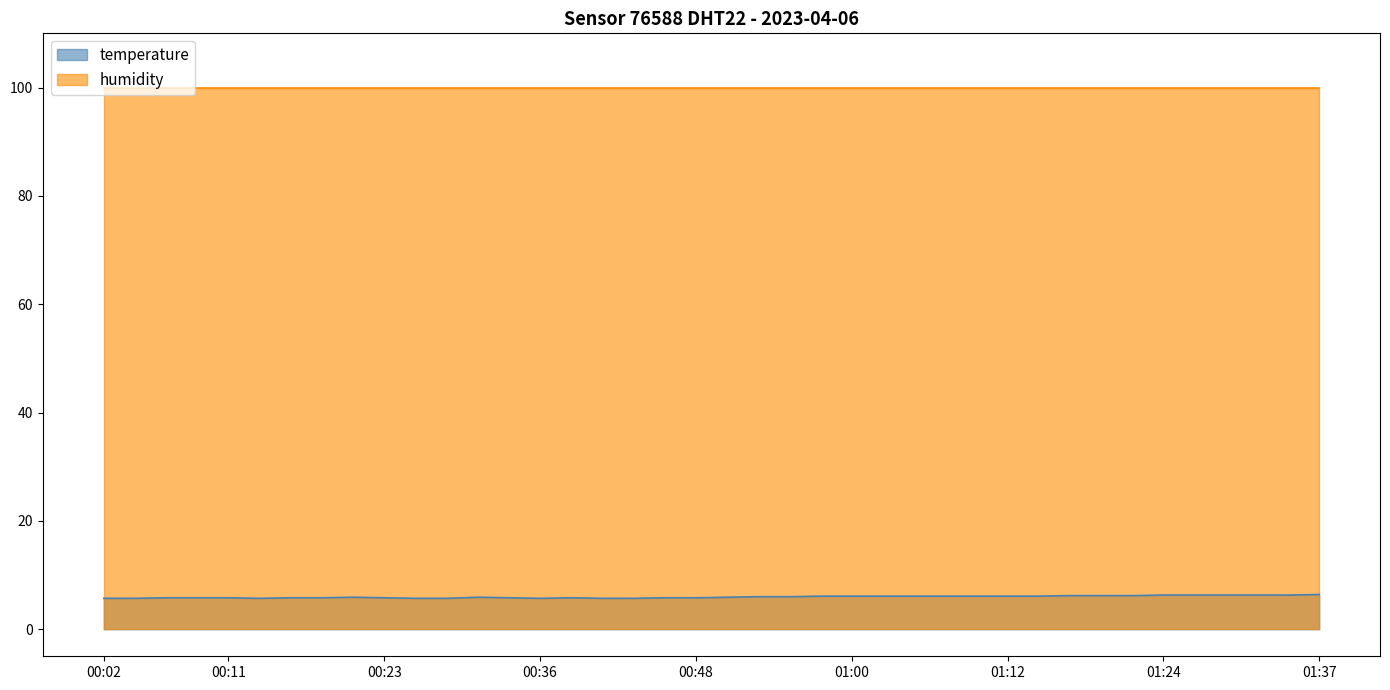

What is the label of the 13th point from the left?

00:31